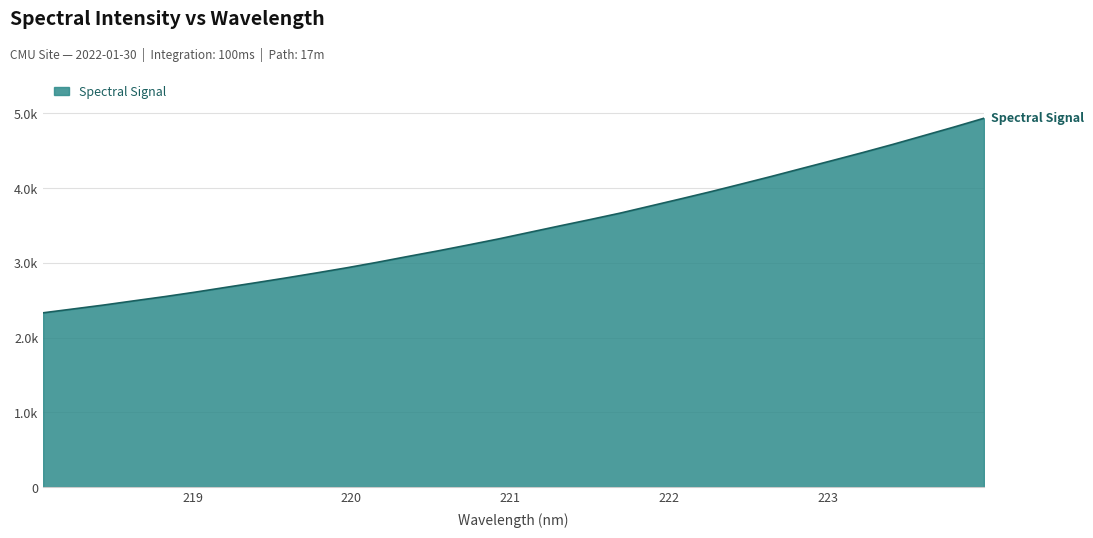

List the labels in order of value, largest first.

223.9802, 223.7895, 223.5987, 223.408, 223.2172, 223.0264, 222.8355, 222.6447, 222.4538, 222.263, 222.0721, 221.8812, 221.6902, 221.4993, 221.3083, 221.1174, 220.9264, 220.7354, 220.5444, 220.3533, 220.1623, 219.9712, 219.7801, 219.589, 219.3979, 219.2067, 219.0156, 218.8244, 218.6332, 218.442, 218.2508, 218.0596